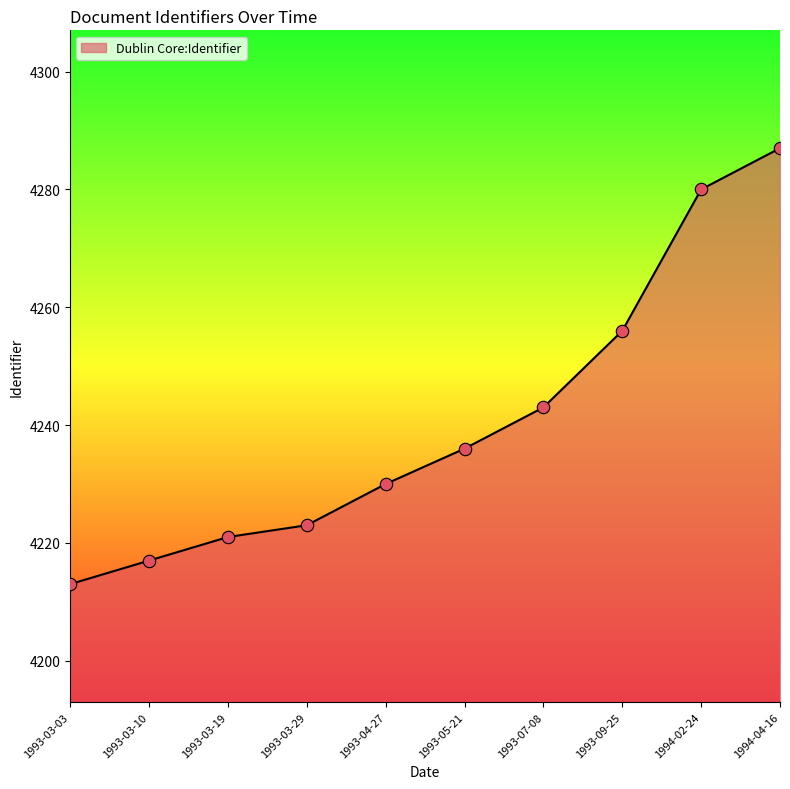

What is the change in value from 1993-05-21 to 1994-04-16?

+51